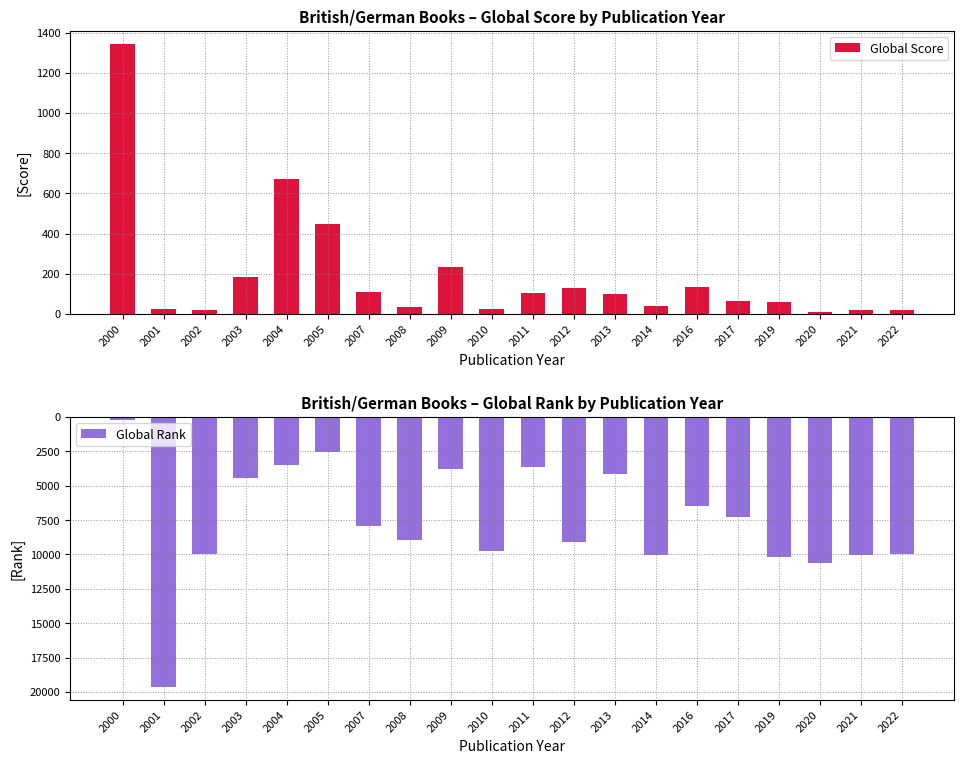

What is the value of the Global Rank bar at the 12th from the left?

9099